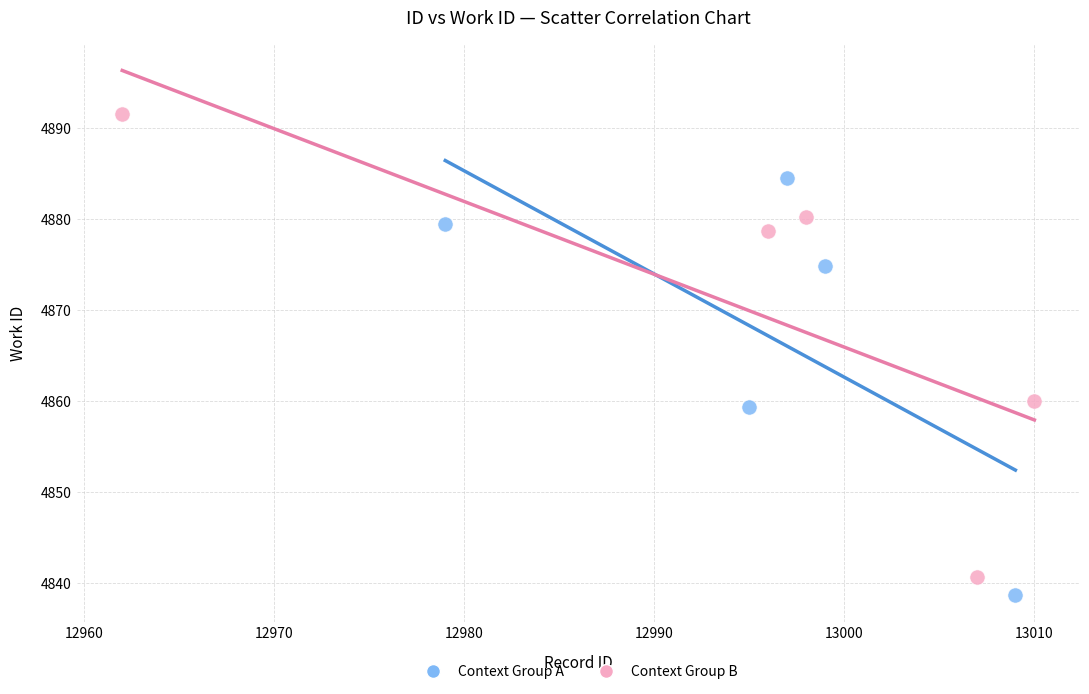

Which series reaches the maximum Y coordinate?

Context Group B